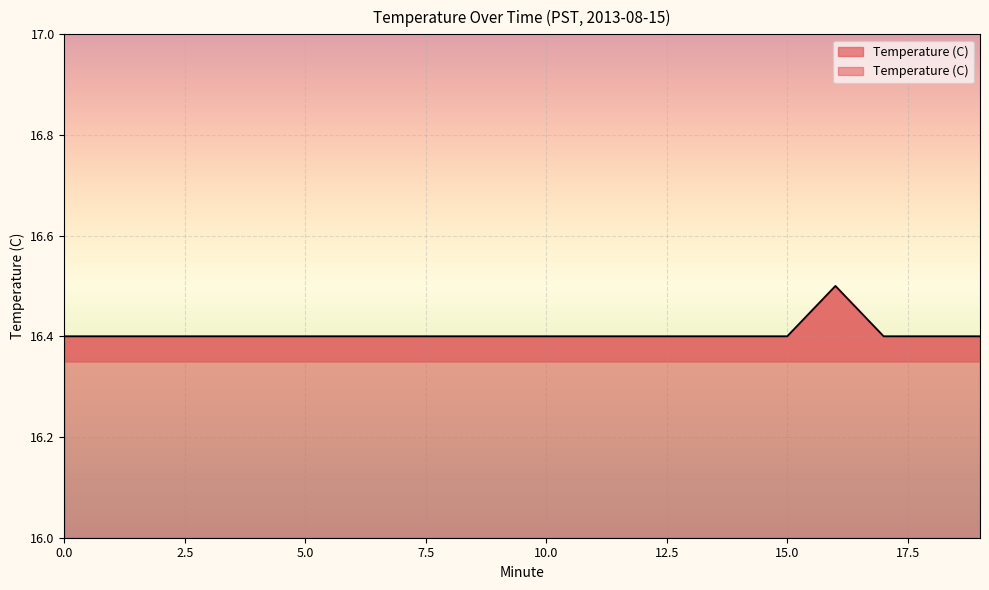

Read the value at 2.

16.4